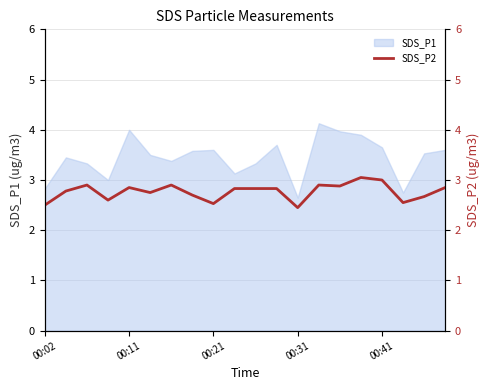

How many lines are shown in the chart?

1